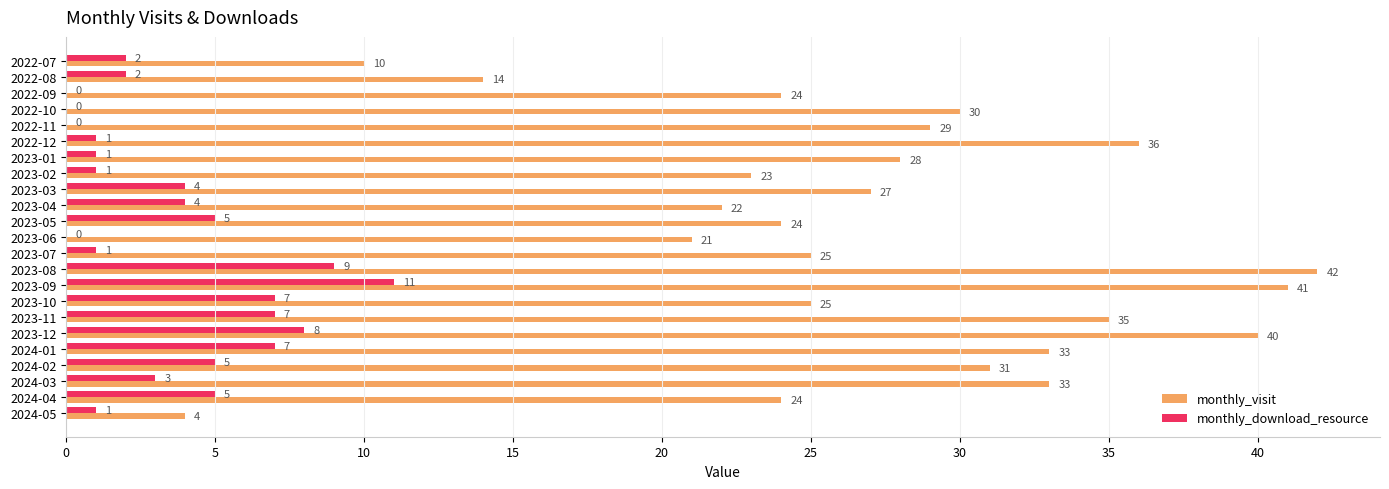

Which series has the widest spread of values?

monthly_visit